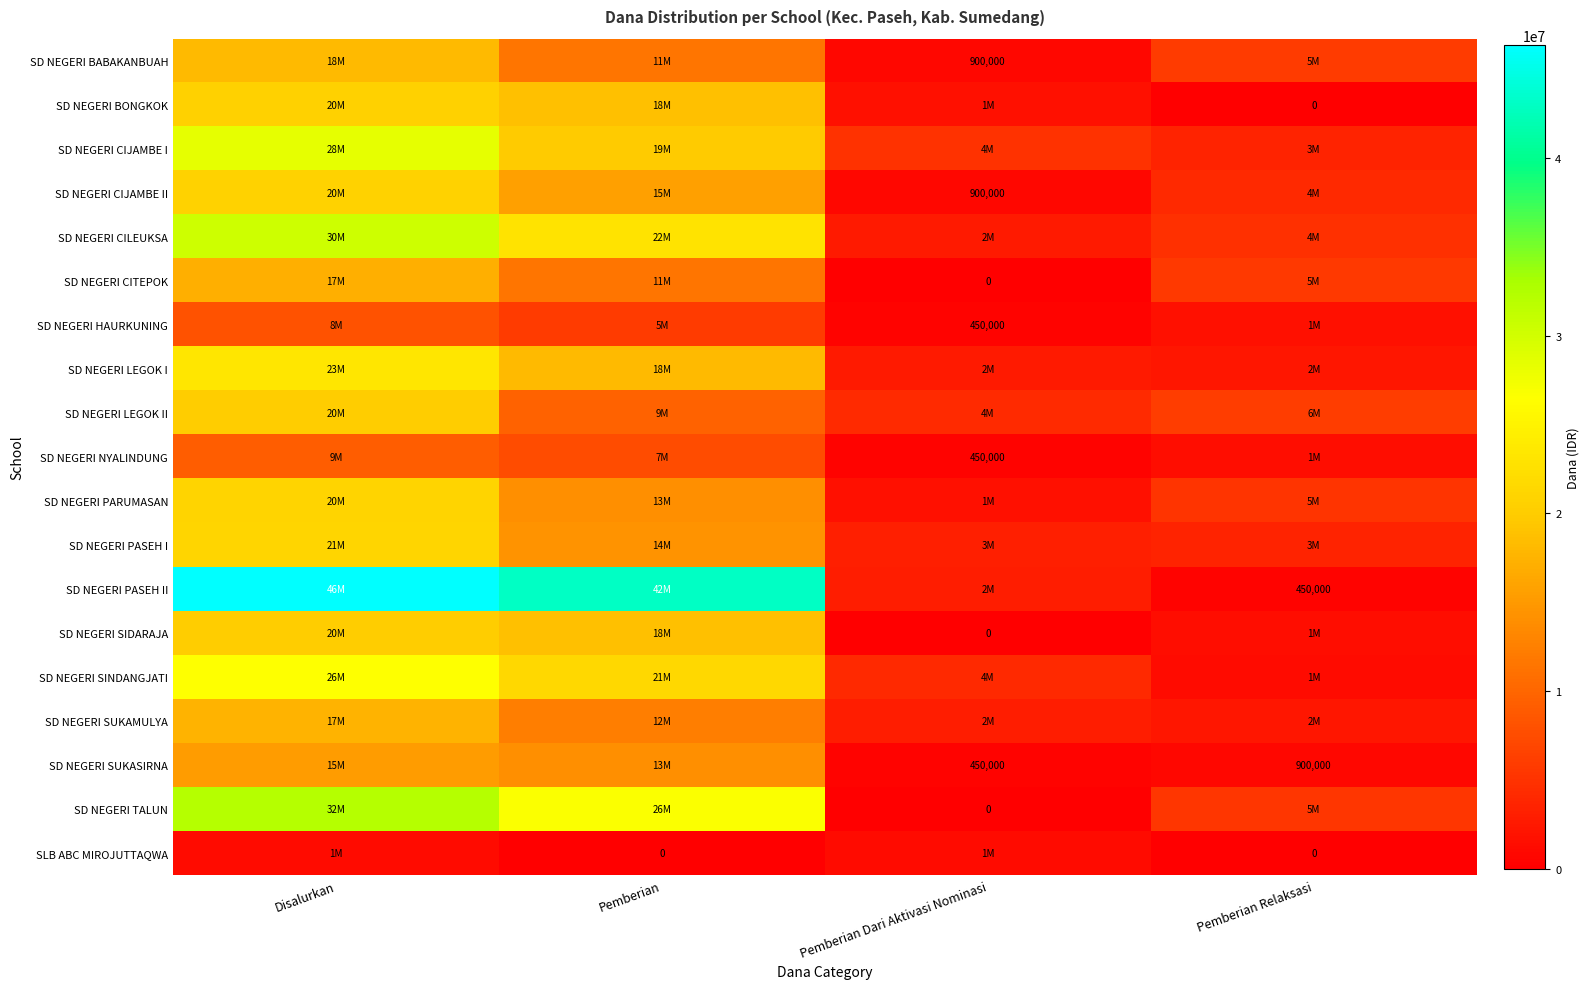

True or false: SD NEGERI HAURKUNING has a value of 450000 at Pemberian Dari Aktivasi Nominasi.

True